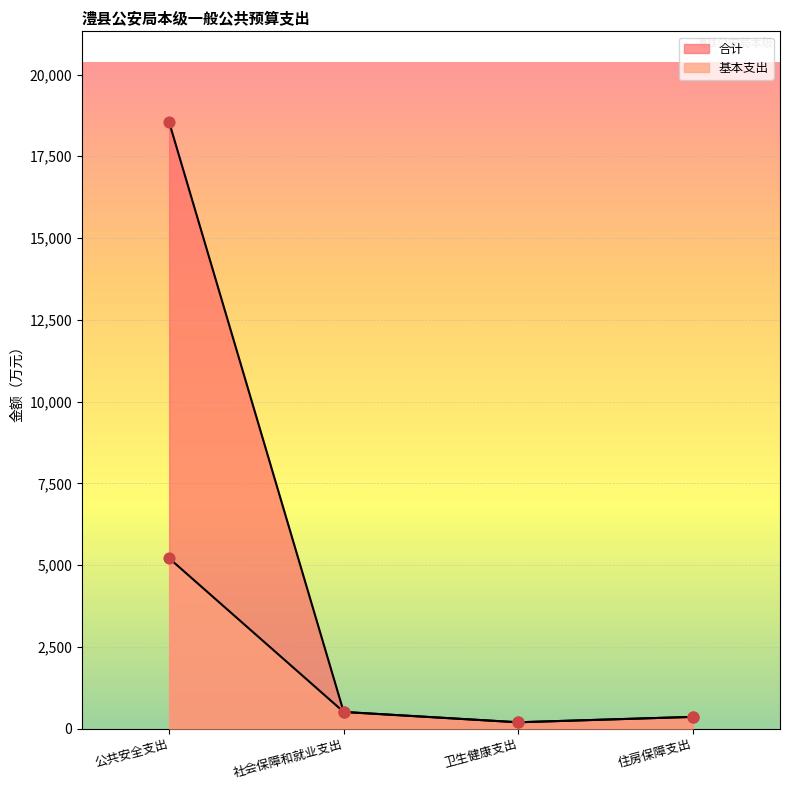

What are all the series names shown in the legend?

合计, 基本支出